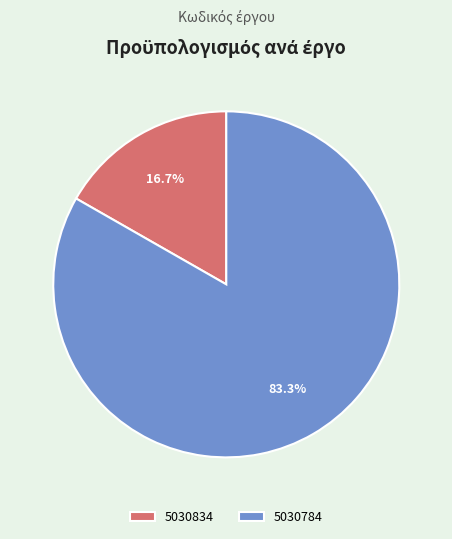

What percentage do 5030784 and 5030834 together represent?

100.0%